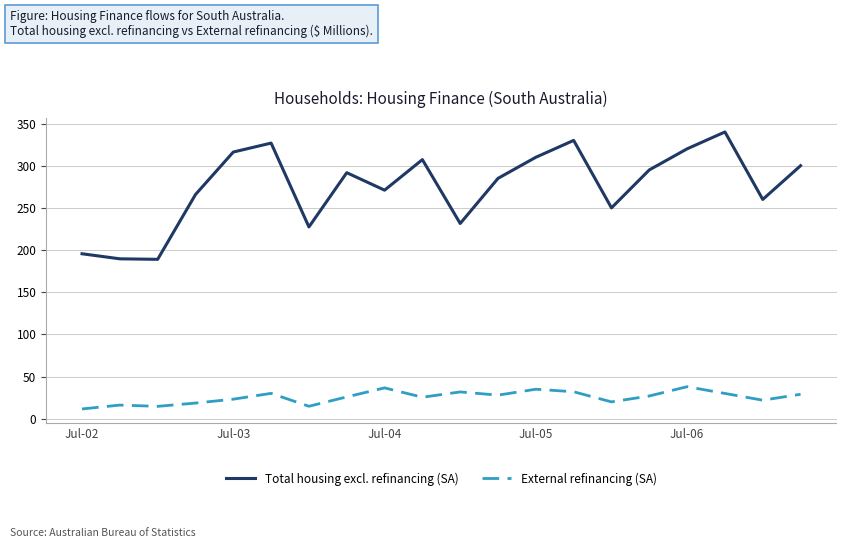

What is the highest value of the External refinancing (SA) series?

38.0